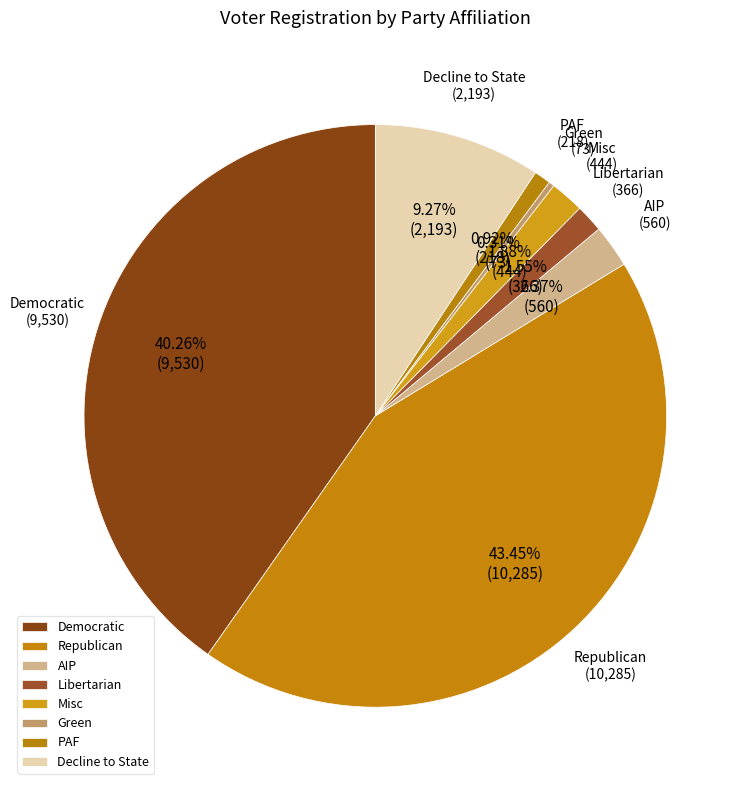

Which has a higher value, Misc or Green?

Misc